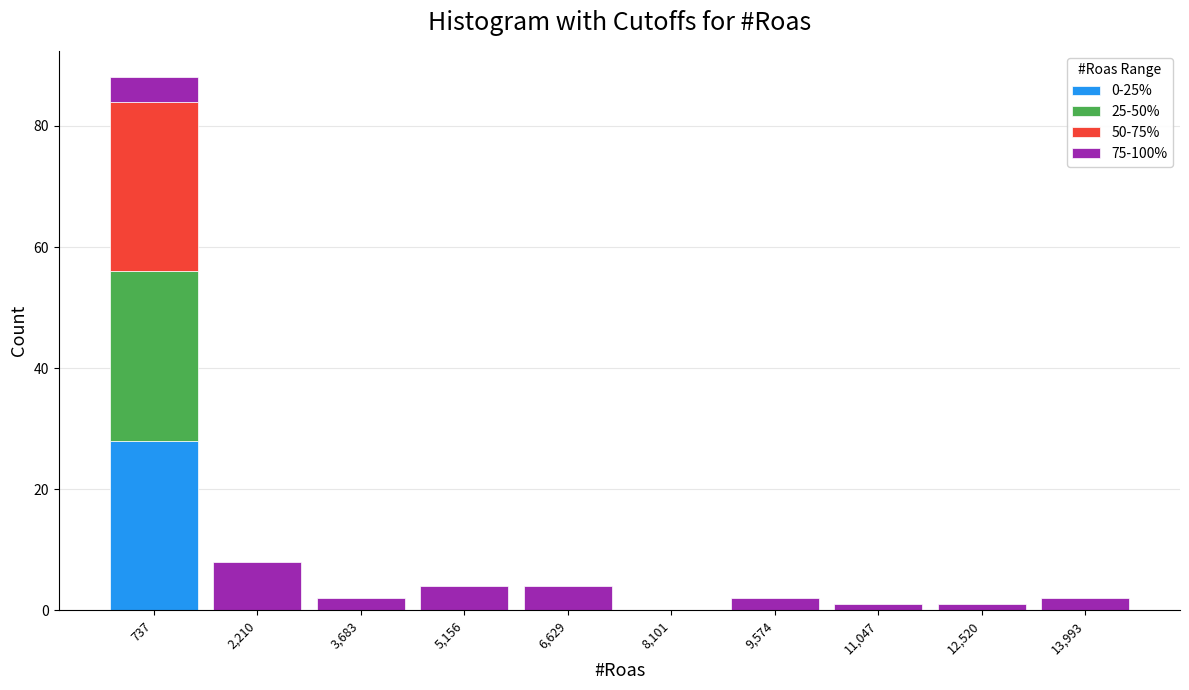

What is the total height of the stacked bar covering 0 to 1400 on the x-axis? Neither the bar edges nor the heights are printed on the chart, so give them approximately, as read against the axes.

88